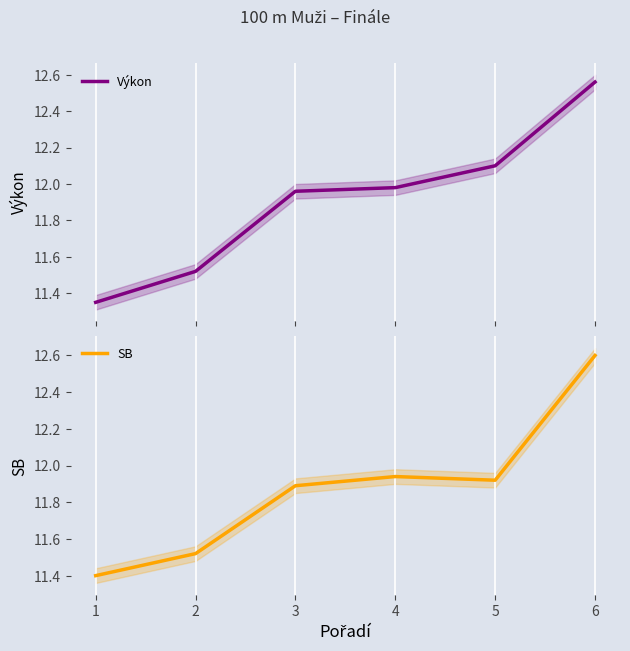

At which category is the sum across all series the highest?

6